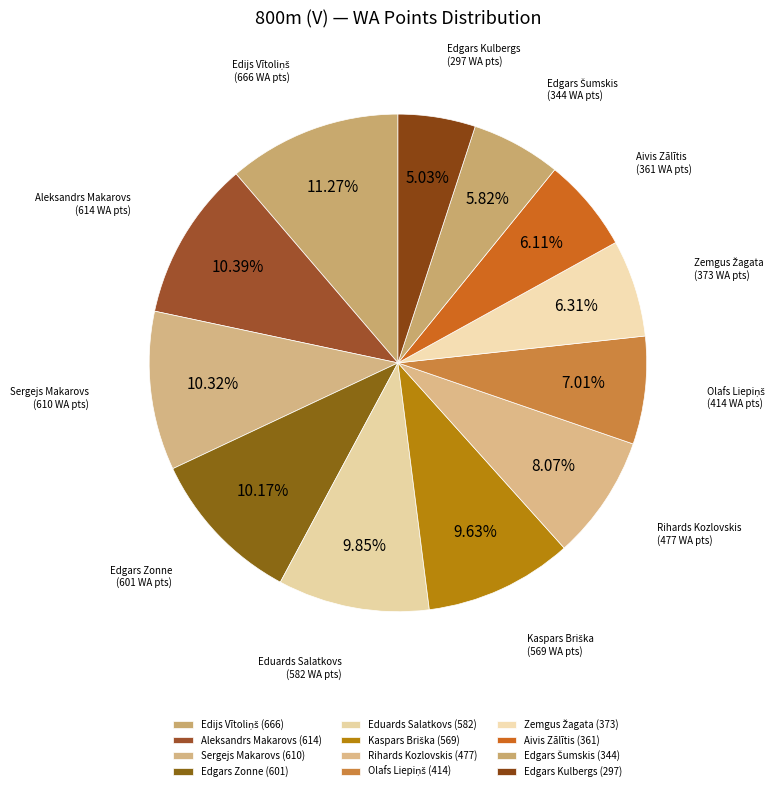

Do Aleksandrs Makarovs and Edgars Zonne together represent more than half of the pie?

No